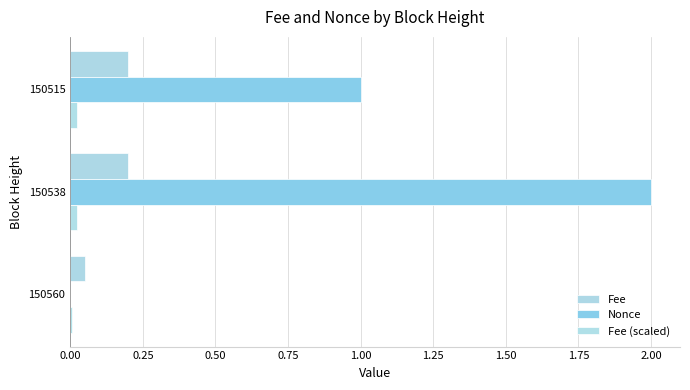

What are all the series names shown in the legend?

Fee, Nonce, Fee (scaled)